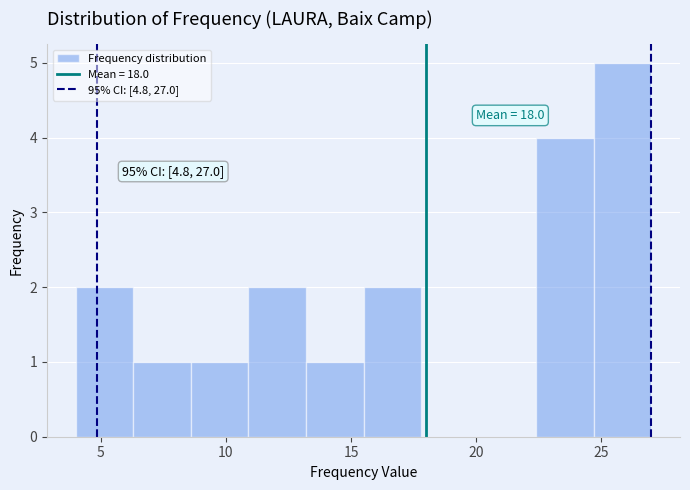

Over which range of the x-axis is the bar tallest?

24.7 to 27.0